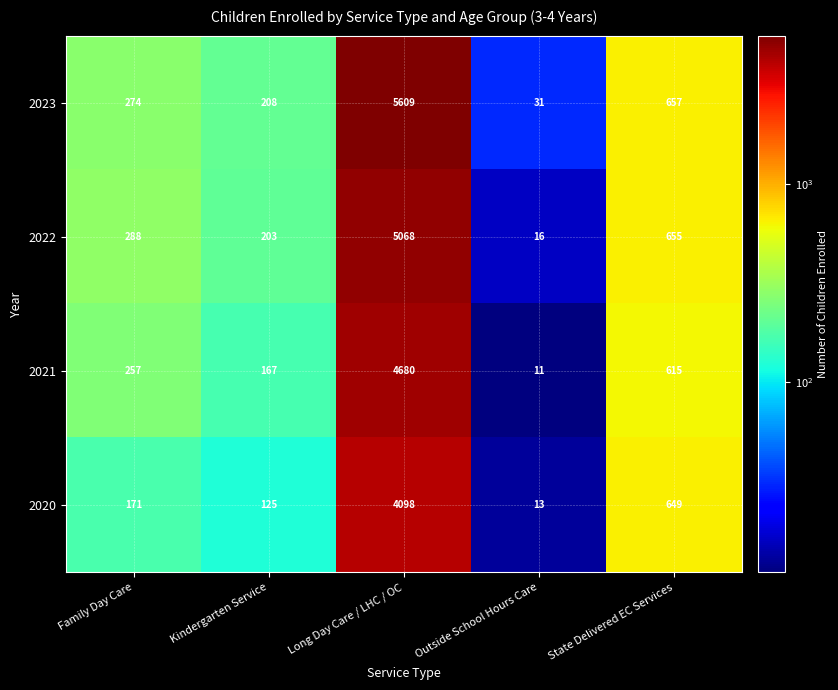

The value of 2023 at State Delivered EC Services is 1064. True or false?

False